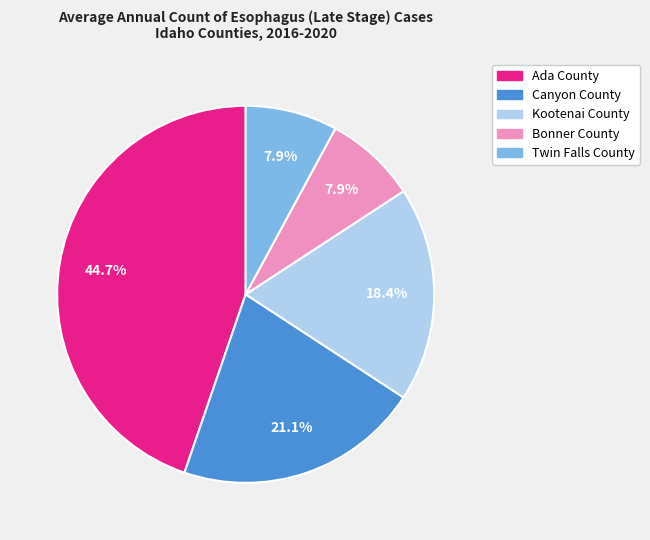

Which has a higher value, Canyon County or Bonner County?

Canyon County